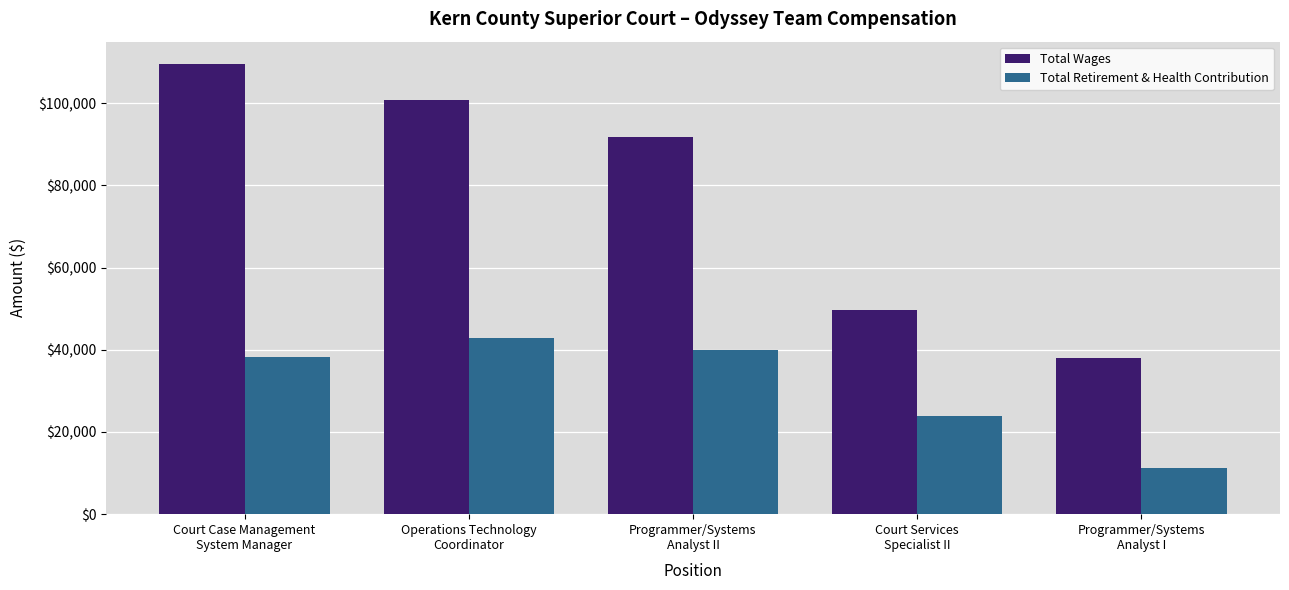

What position from the right is Programmer/Systems
Analyst I?

1